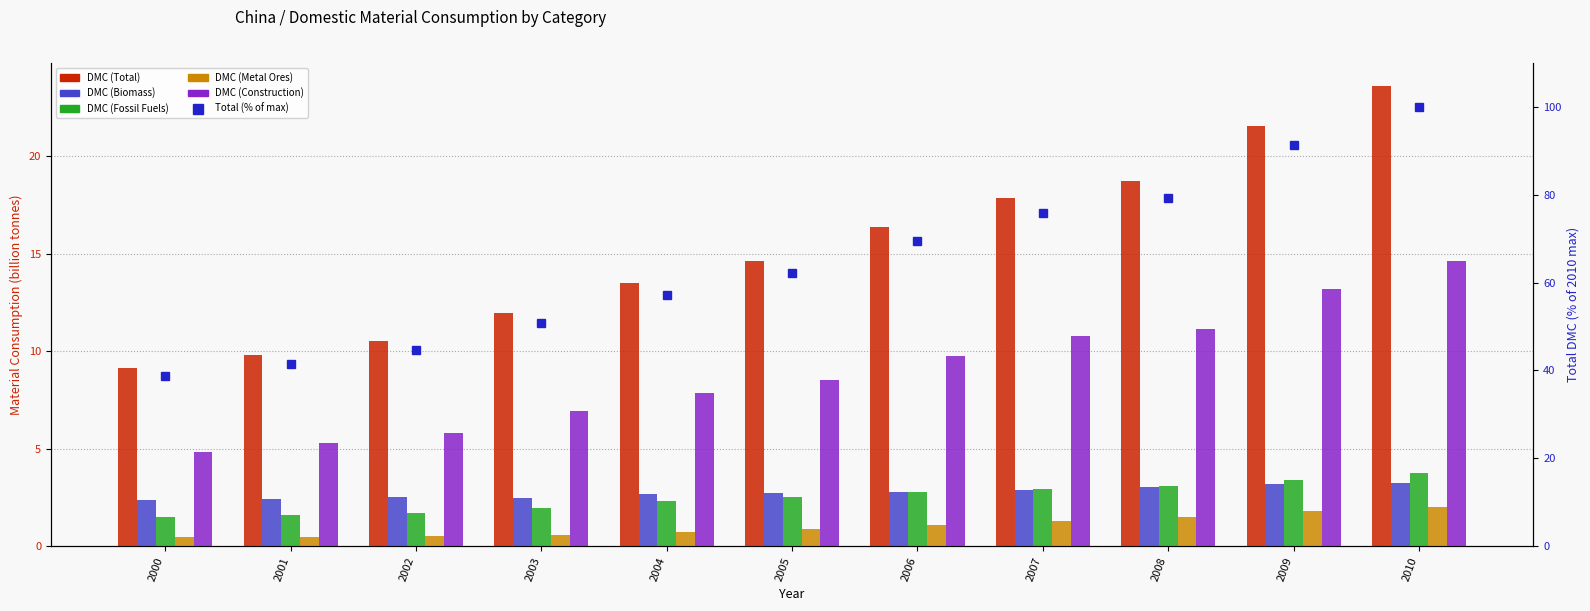

How many values in the Domestic Material Consumption (Construction) series are below 8?

5